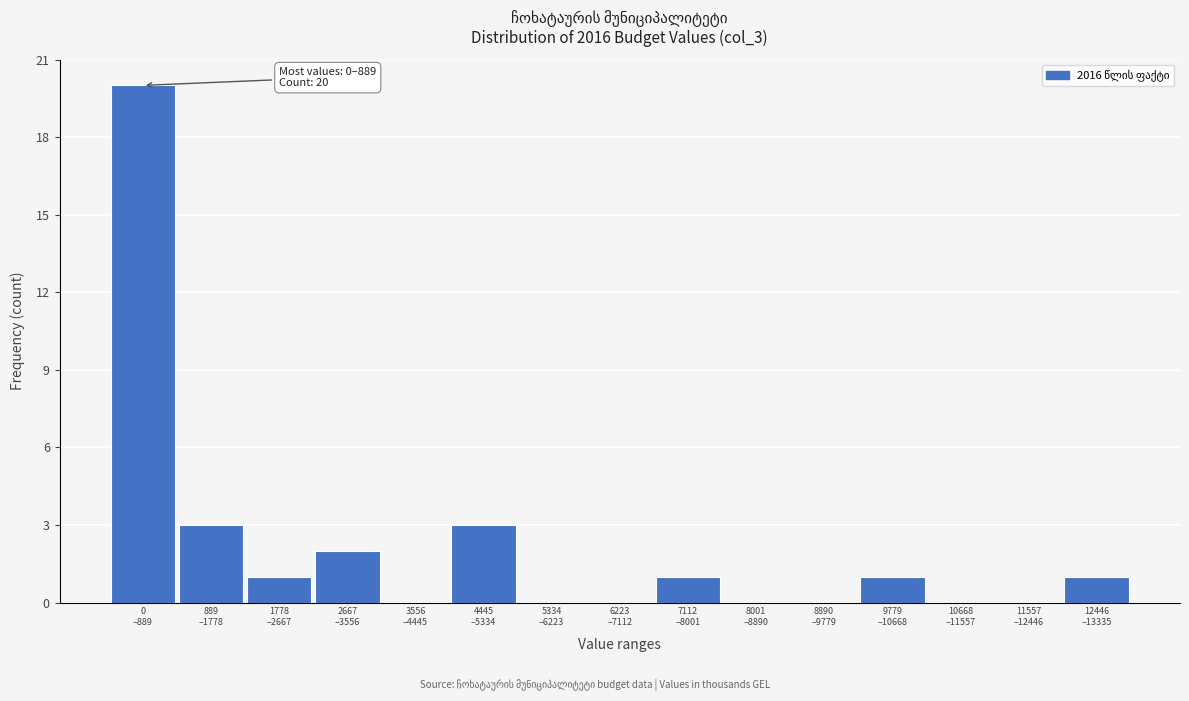

What is the greatest value displayed?

20